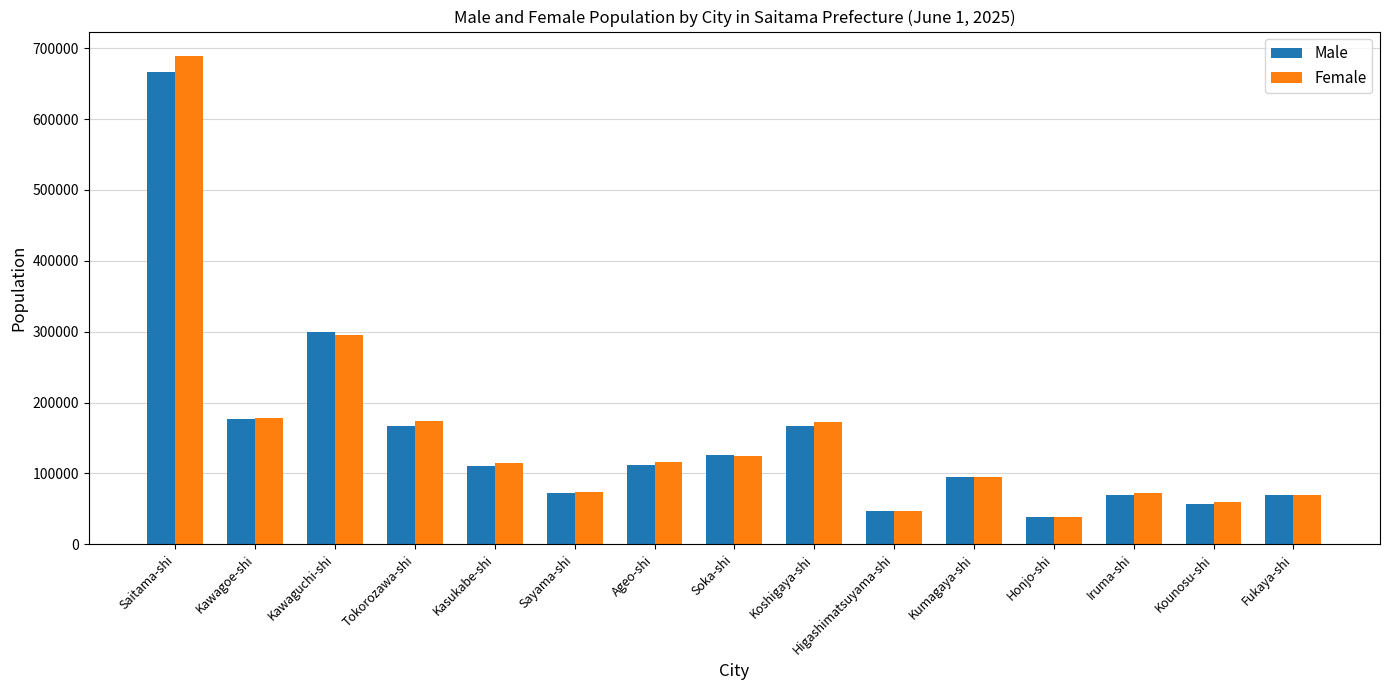

What is the spread (max minus min) of values at Koshigaya-shi?

5876